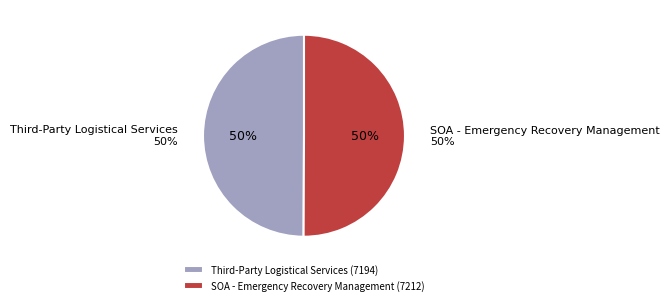

Rank the categories by value from highest to lowest.

SOA - Emergency Recovery Management, Third-Party Logistical Services